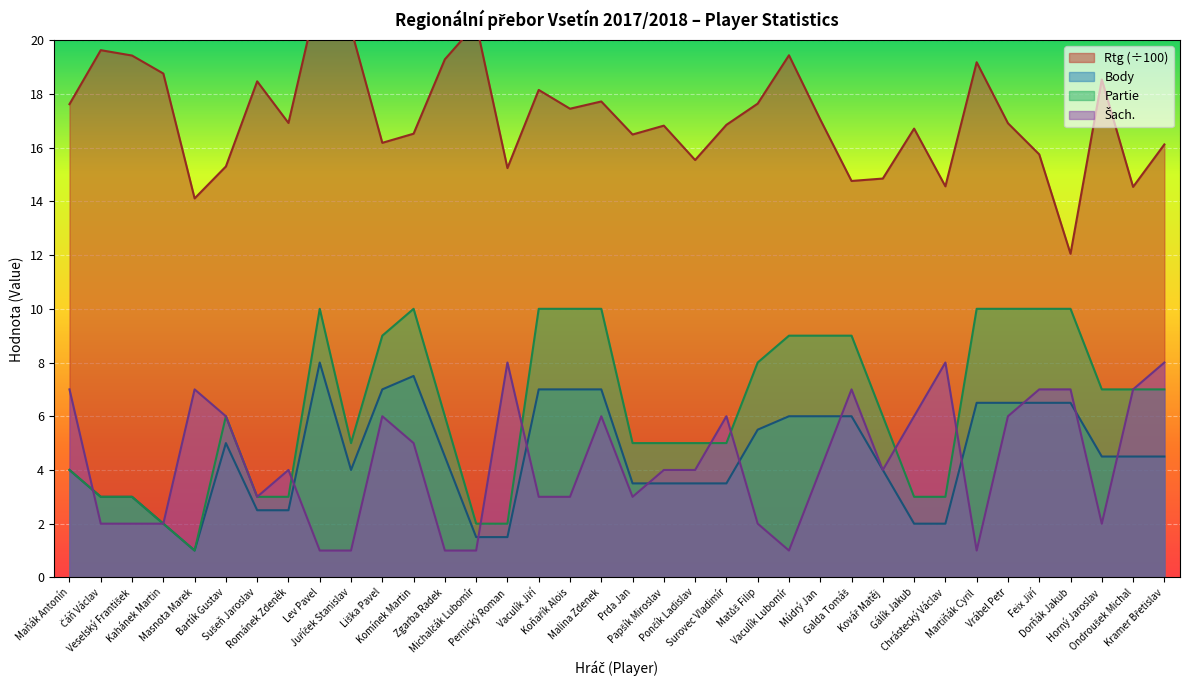

True or false: Partie and Body intersect in this chart.

False